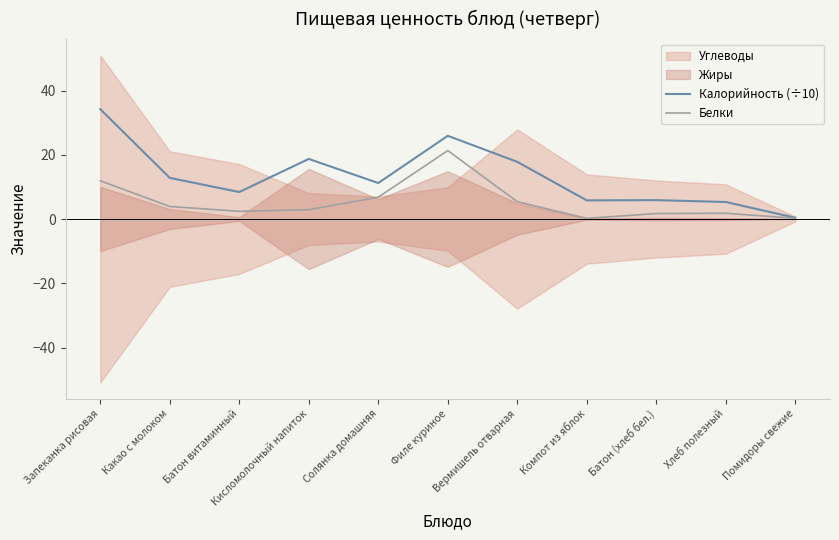

At which category does Калорийность (÷10) reach its first local peak?

Кисломолочный напиток